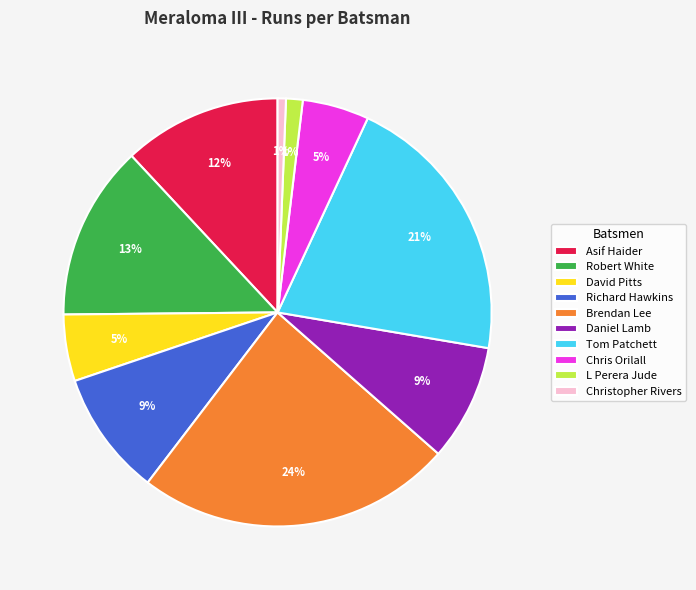

Does any single category account for the majority?

No